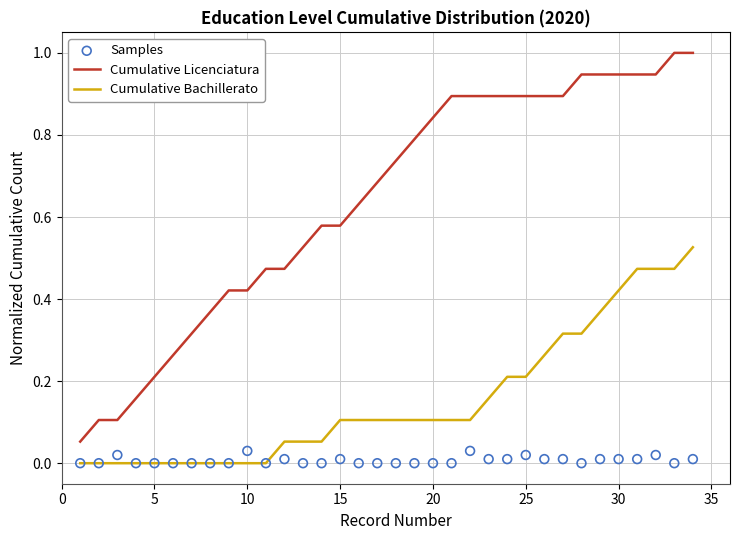

Which series contains the lowest Y value?

Cumulative Bachillerato